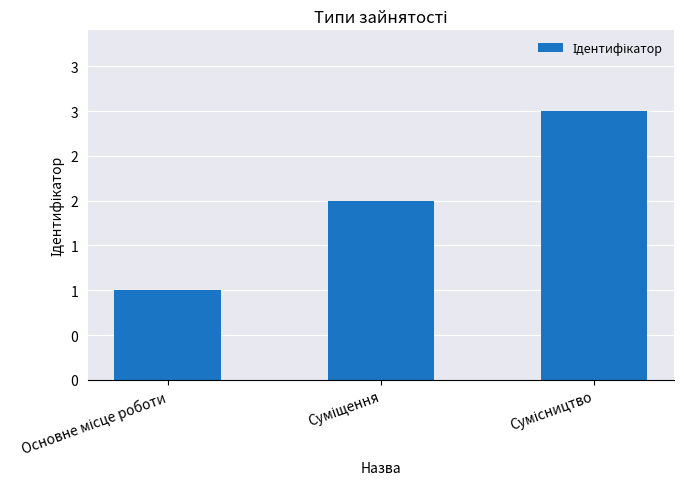

What is the minimum value shown in the chart?

1